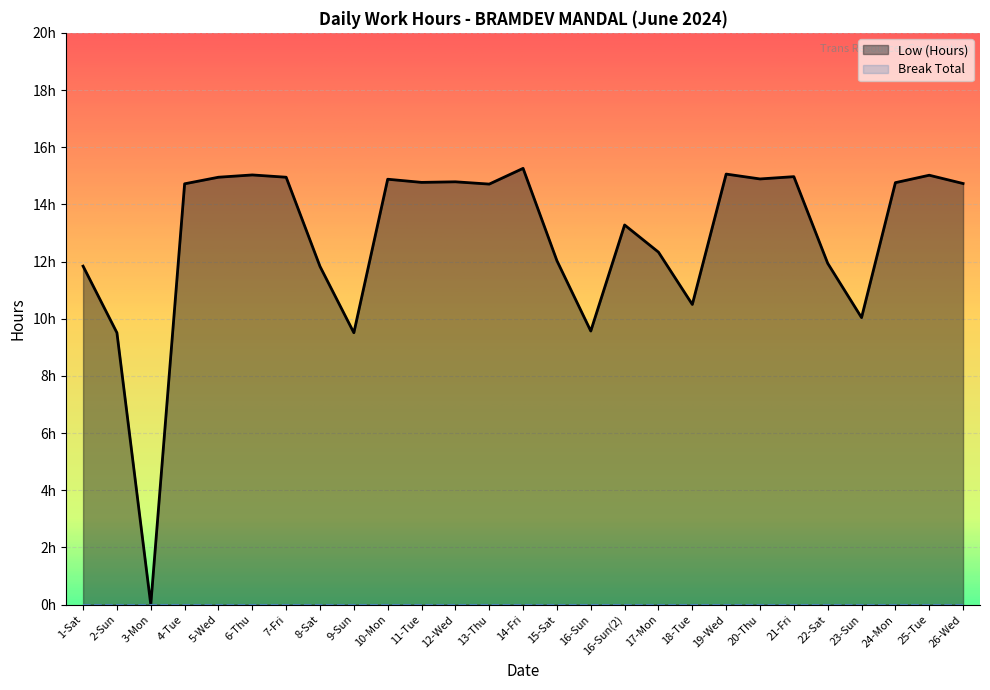

Approximately how many times larger is the value at 16-Sun compared to 23-Sun?

1.0